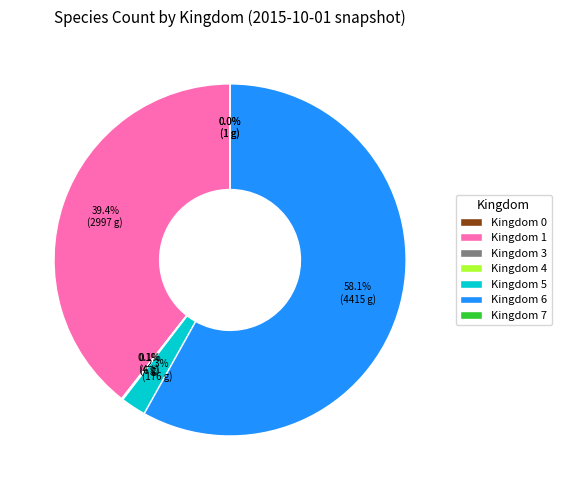

Does Kingdom 6 account for over 50% of the chart?

Yes